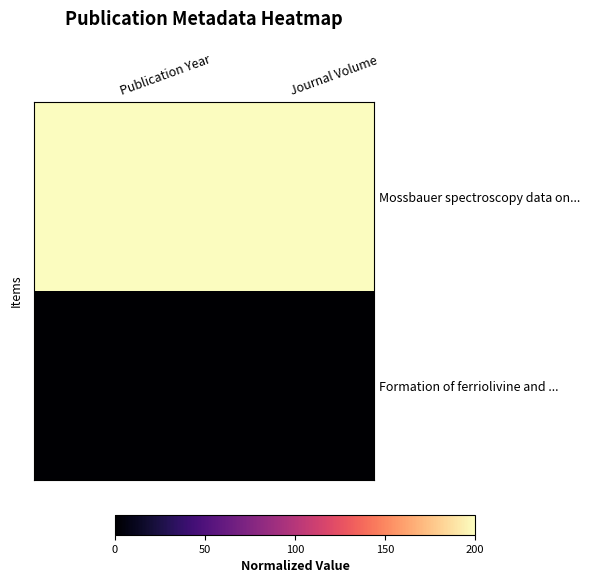

At how many categories does at least one series exceed 192?

2